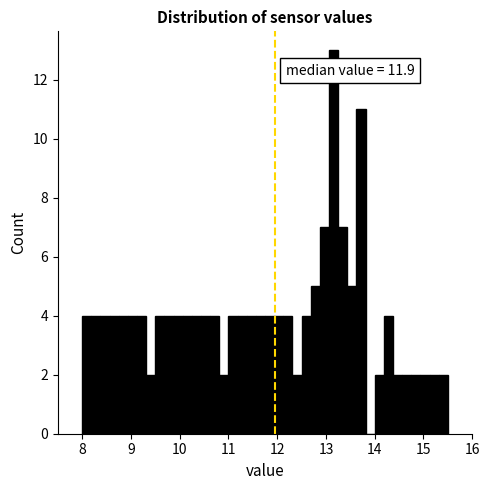

Read against the x-axis, roughly where is the centre of the tallest bar?

13.2